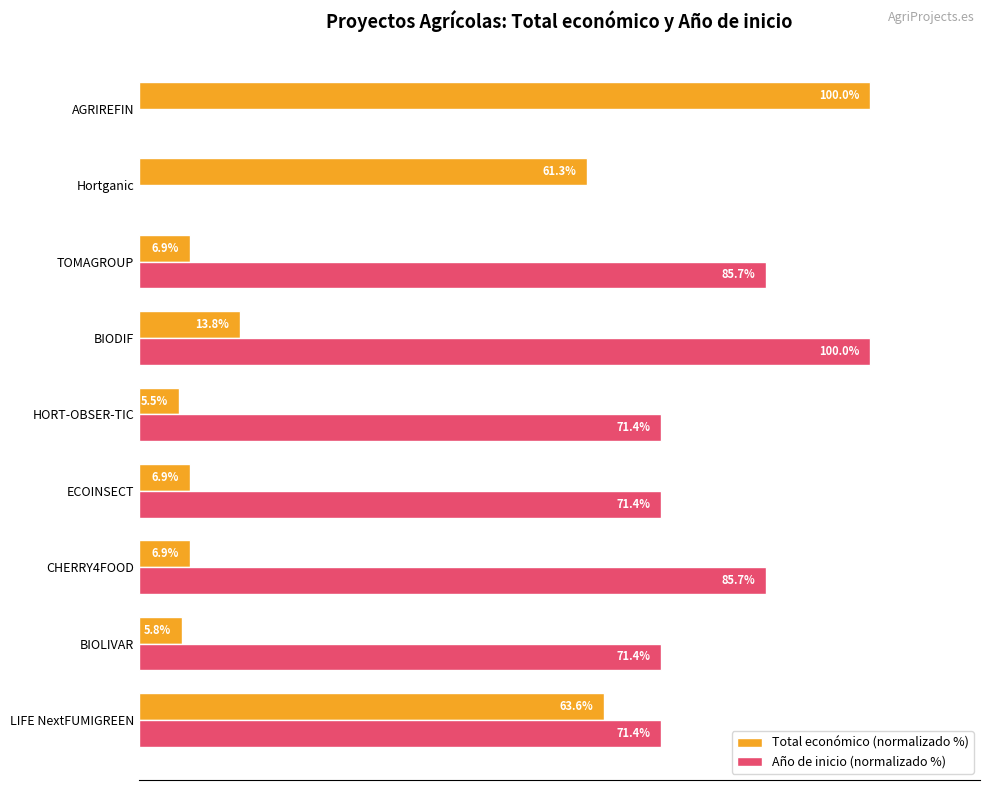

Is the value of Total económico (normalizado %) at LIFE NextFUMIGREEN greater than the value of Año de inicio (normalizado %) at BIOLIVAR?

No